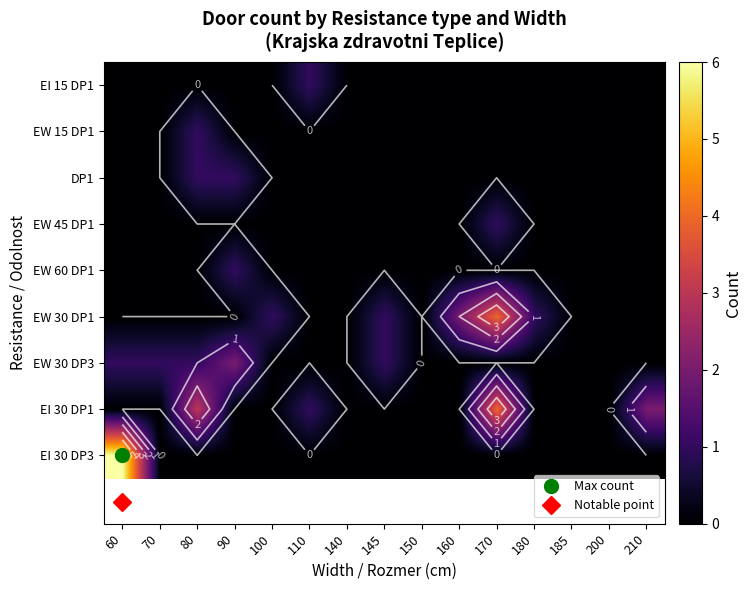

Which category has the highest value in the EW 30 DP3 series?

90